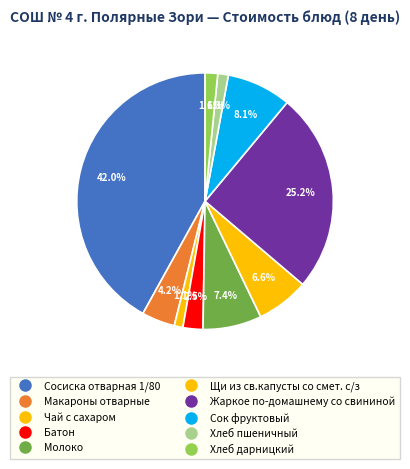

Count the number of slices in the pie.

10